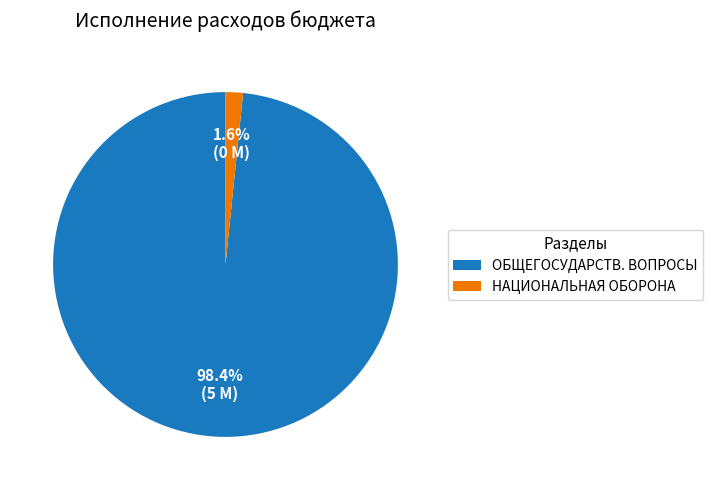

Which has a higher value, ОБЩЕГОСУДАРСТВ. ВОПРОСЫ or НАЦИОНАЛЬНАЯ ОБОРОНА?

ОБЩЕГОСУДАРСТВ. ВОПРОСЫ